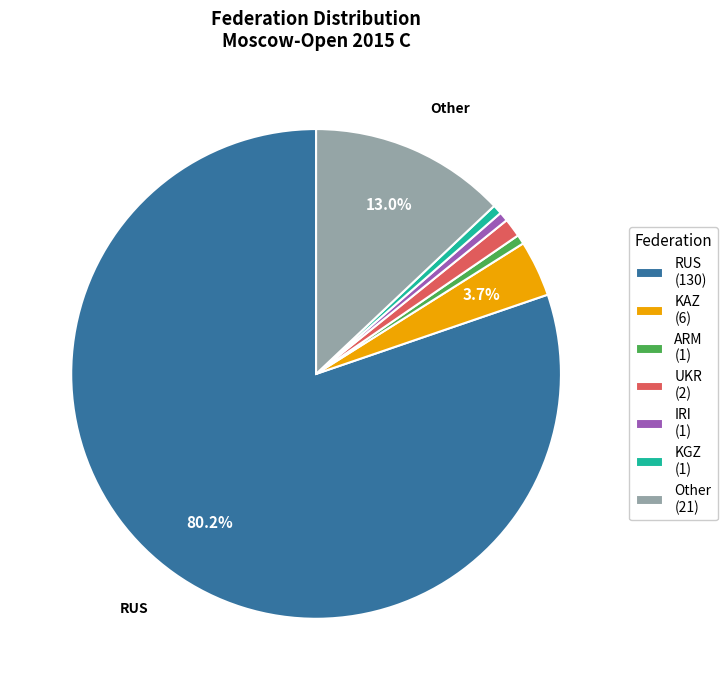

Which category accounts for the majority?

RUS